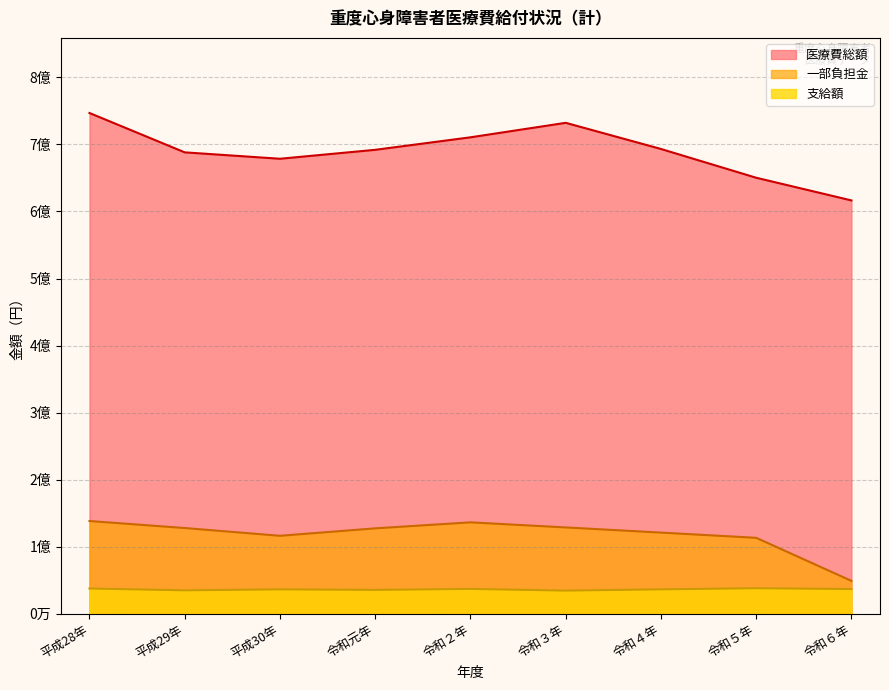

In 医療費総額, how many points are higher than both neighbors (excluding endpoints)?

1